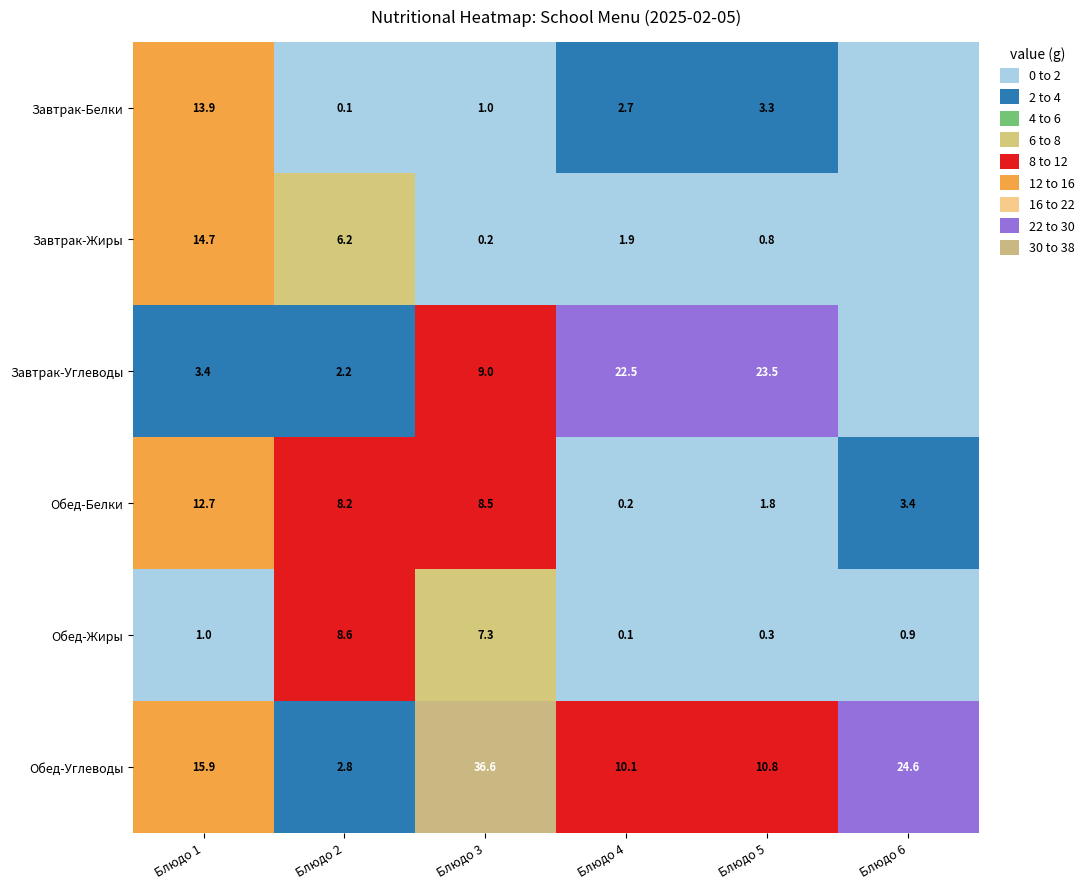

What is the sum of all Обед-Углеводы values?

100.8